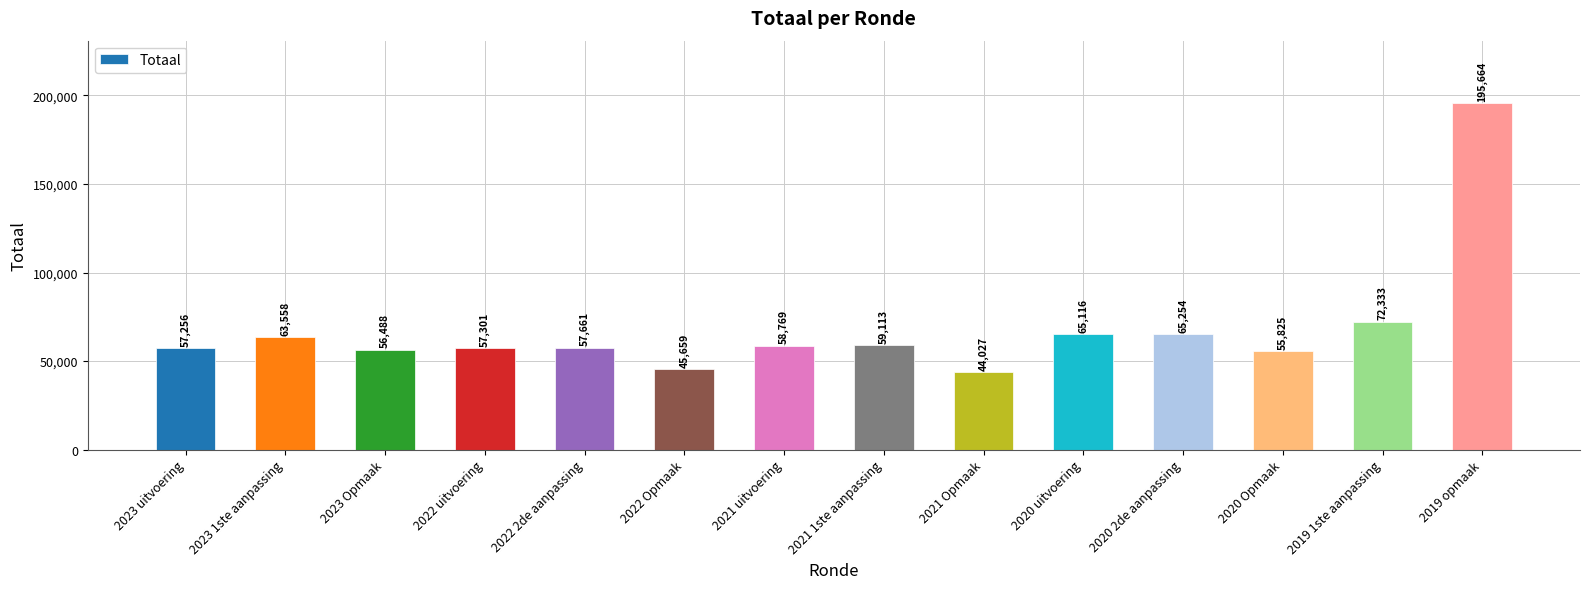

Rank the categories by value from highest to lowest.

2019 opmaak, 2019 1ste aanpassing, 2020 2de aanpassing, 2020 uitvoering, 2023 1ste aanpassing, 2021 1ste aanpassing, 2021 uitvoering, 2022 2de aanpassing, 2022 uitvoering, 2023 uitvoering, 2023 Opmaak, 2020 Opmaak, 2022 Opmaak, 2021 Opmaak